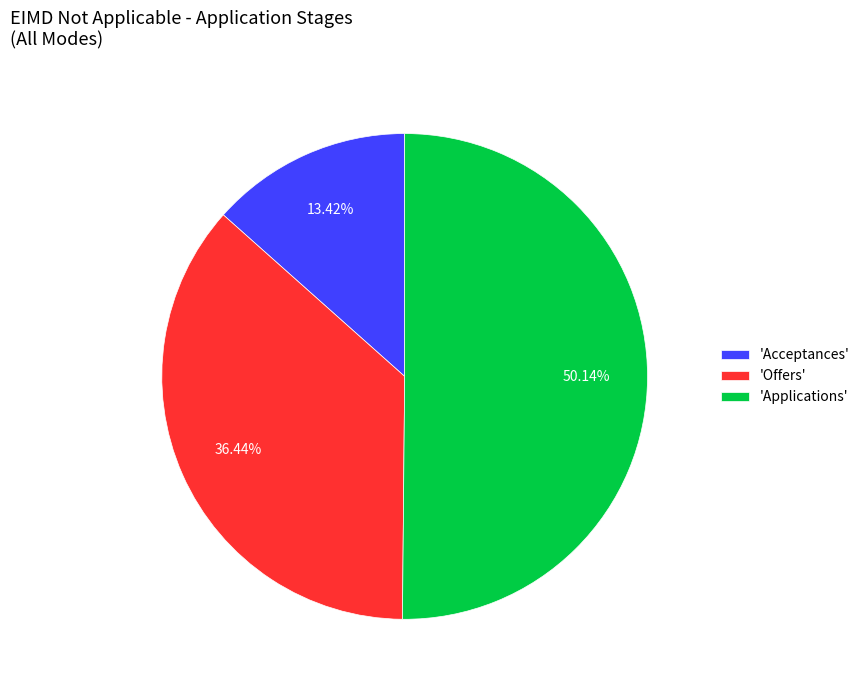

Approximately how many times larger is the value at 'Applications' compared to 'Acceptances'?

3.7